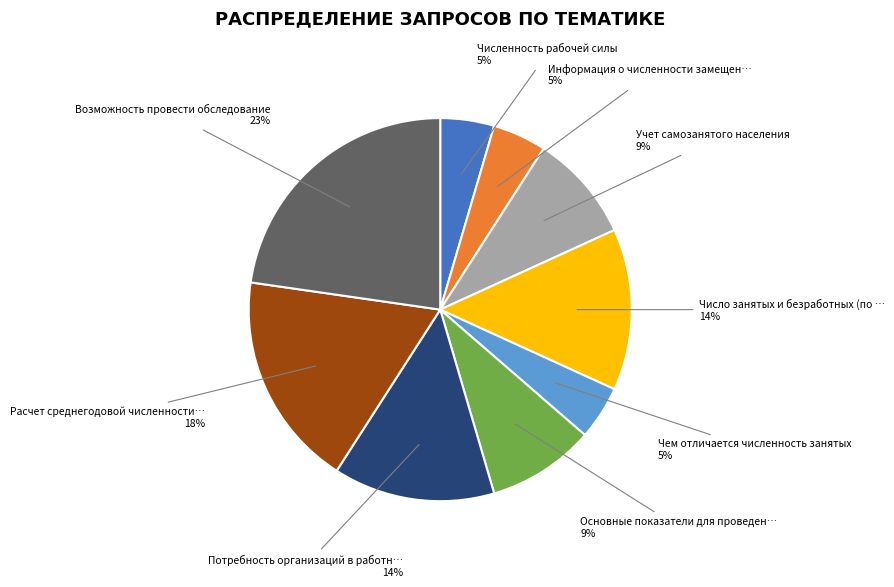

To the nearest percent, what is the difference between the largest and smallest slice percentages?

18%